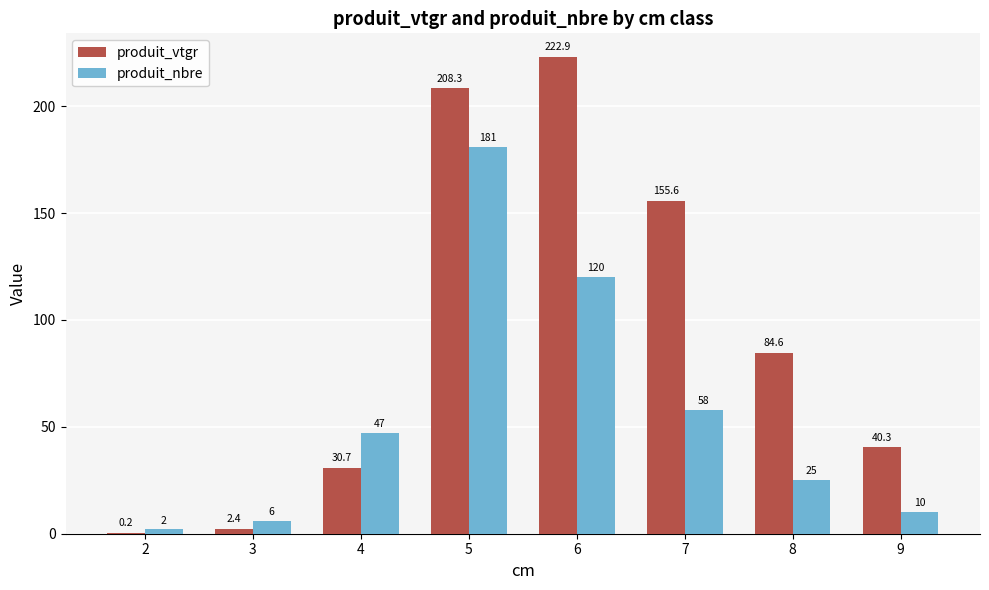

What is the maximum value for produit_nbre?

181.0